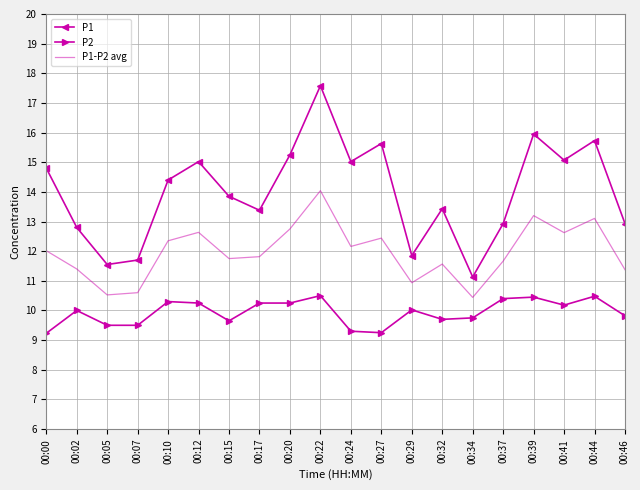

True or false: P1-P2 avg and P1 intersect in this chart.

False